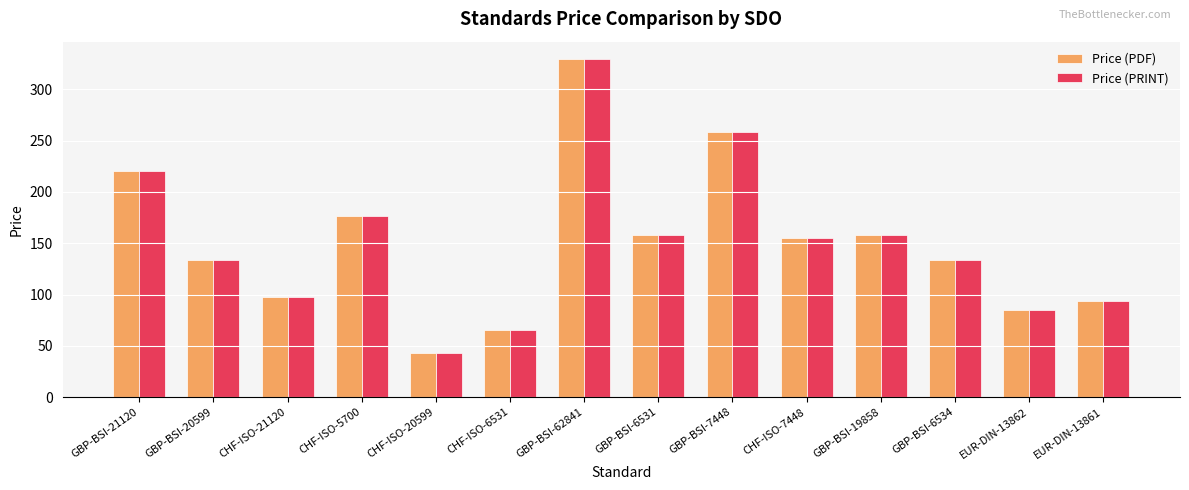

What are all the series names shown in the legend?

Price (PDF), Price (PRINT)